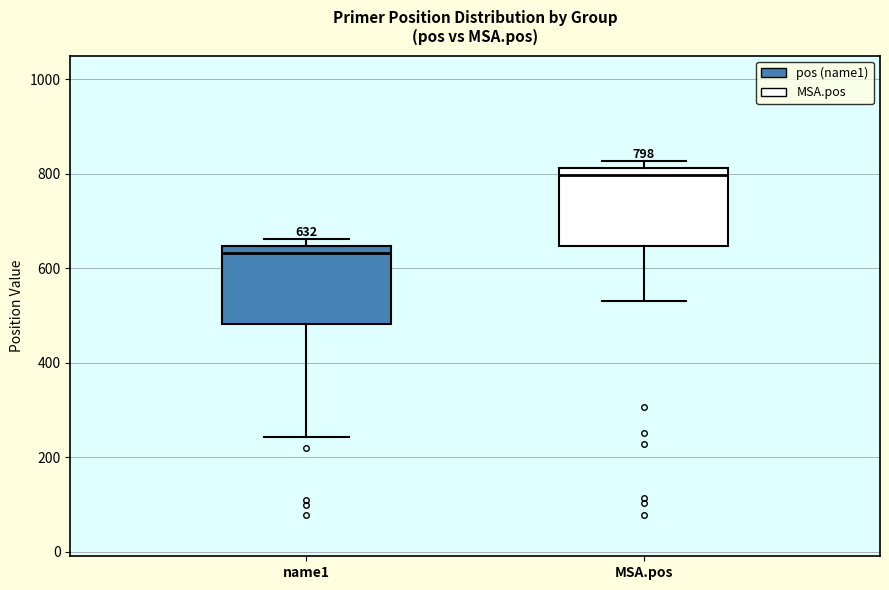

Which box's median line is the highest?

MSA.pos